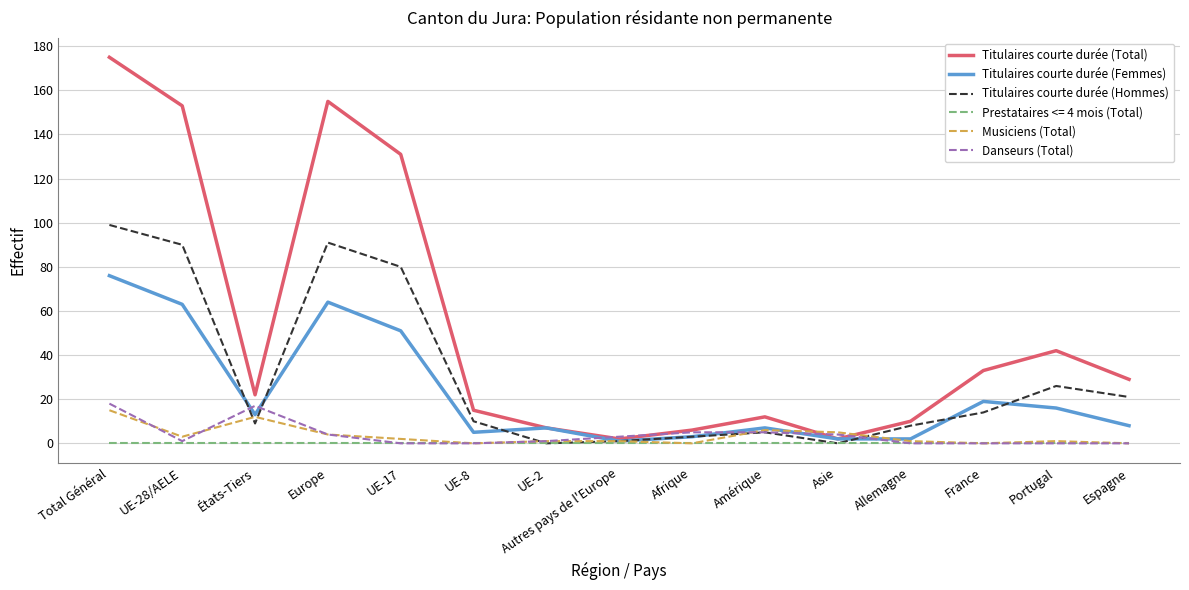

Which series has the widest spread of values?

Titulaires courte durée (Total)